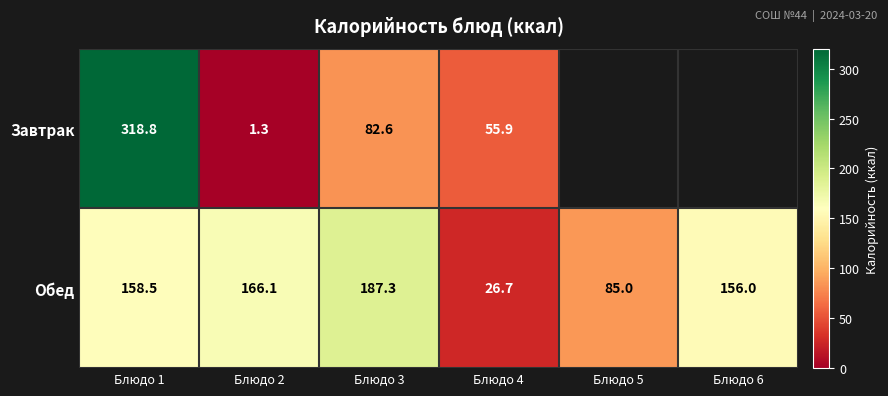

Between Блюдо 1 and Блюдо 2, which series saw the biggest shift?

Завтрак